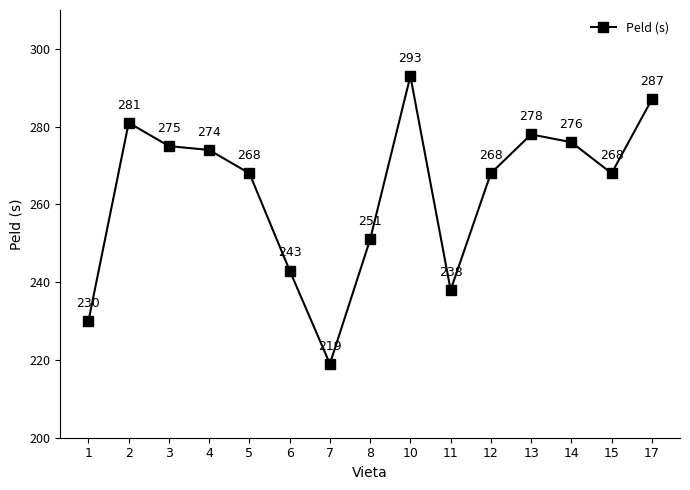

What is the sum of the values at 13 and 5?

546